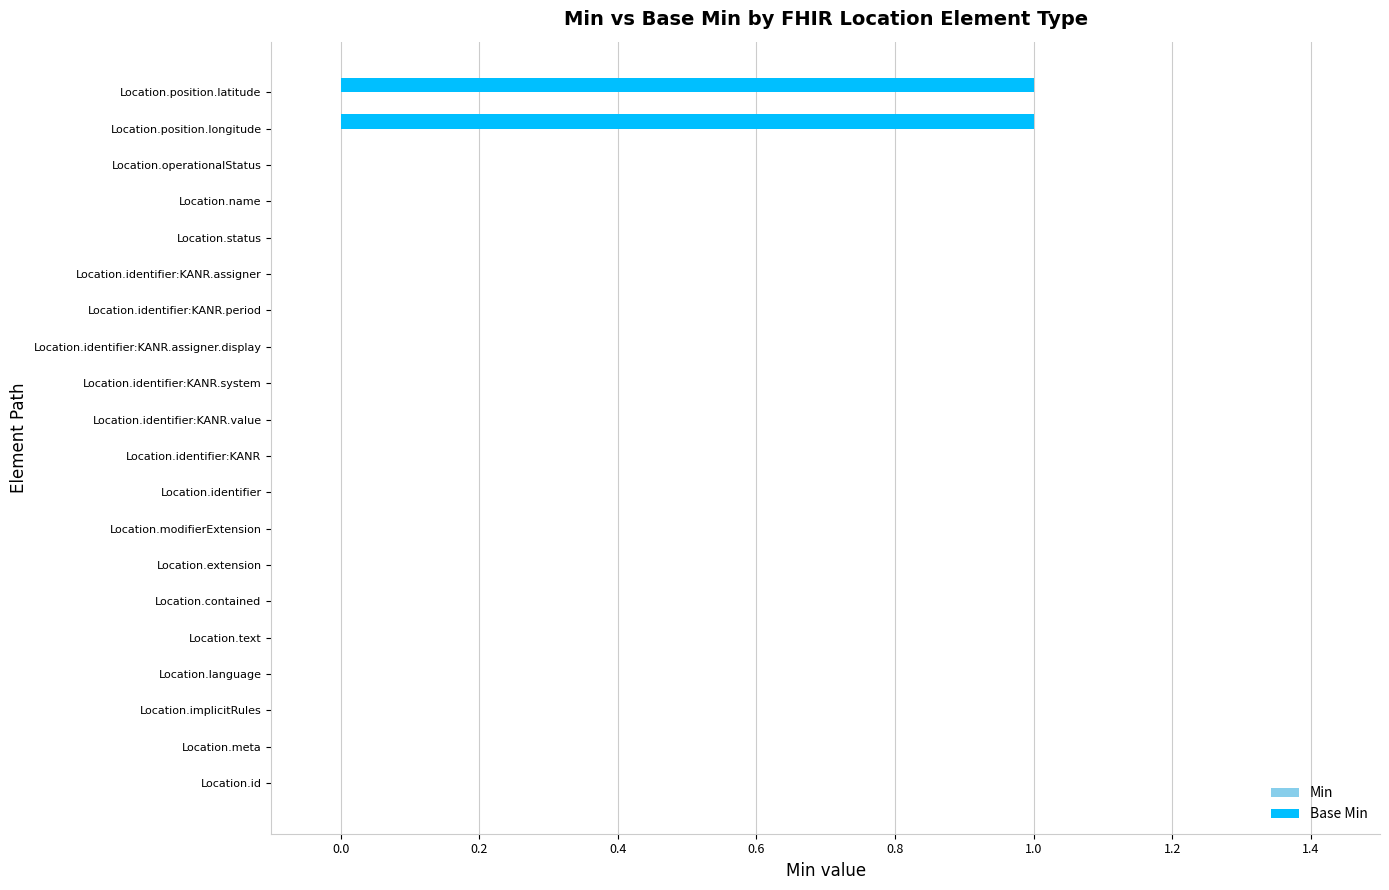

The value at Location.name is 0. True or false?

True